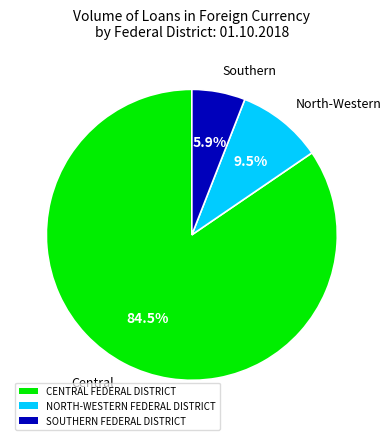

Is the sum of CENTRAL FEDERAL DISTRICT and SOUTHERN FEDERAL DISTRICT greater than half?

Yes